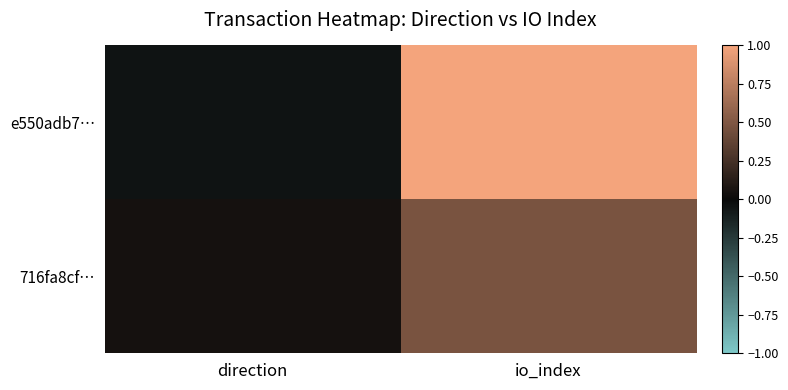

Rank the series at io_index from highest to lowest value.

e550adb7…, 716fa8cf…